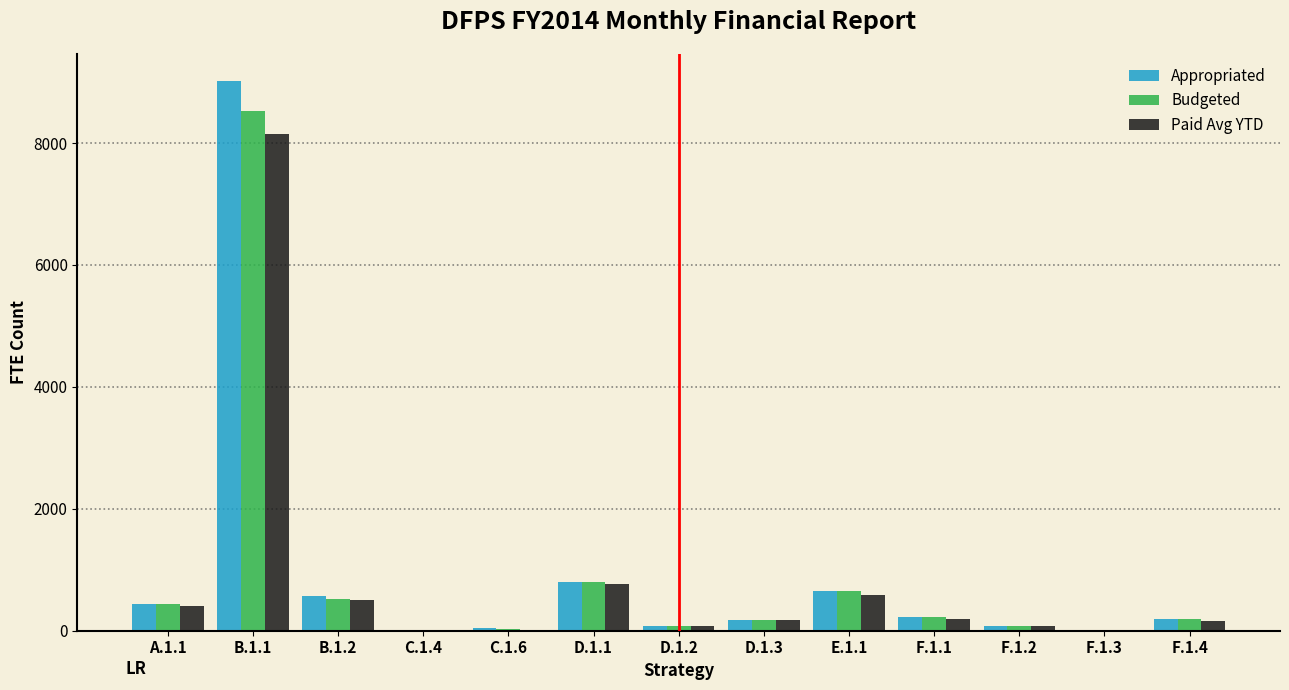

What is the sum of all Budgeted values?

11699.4